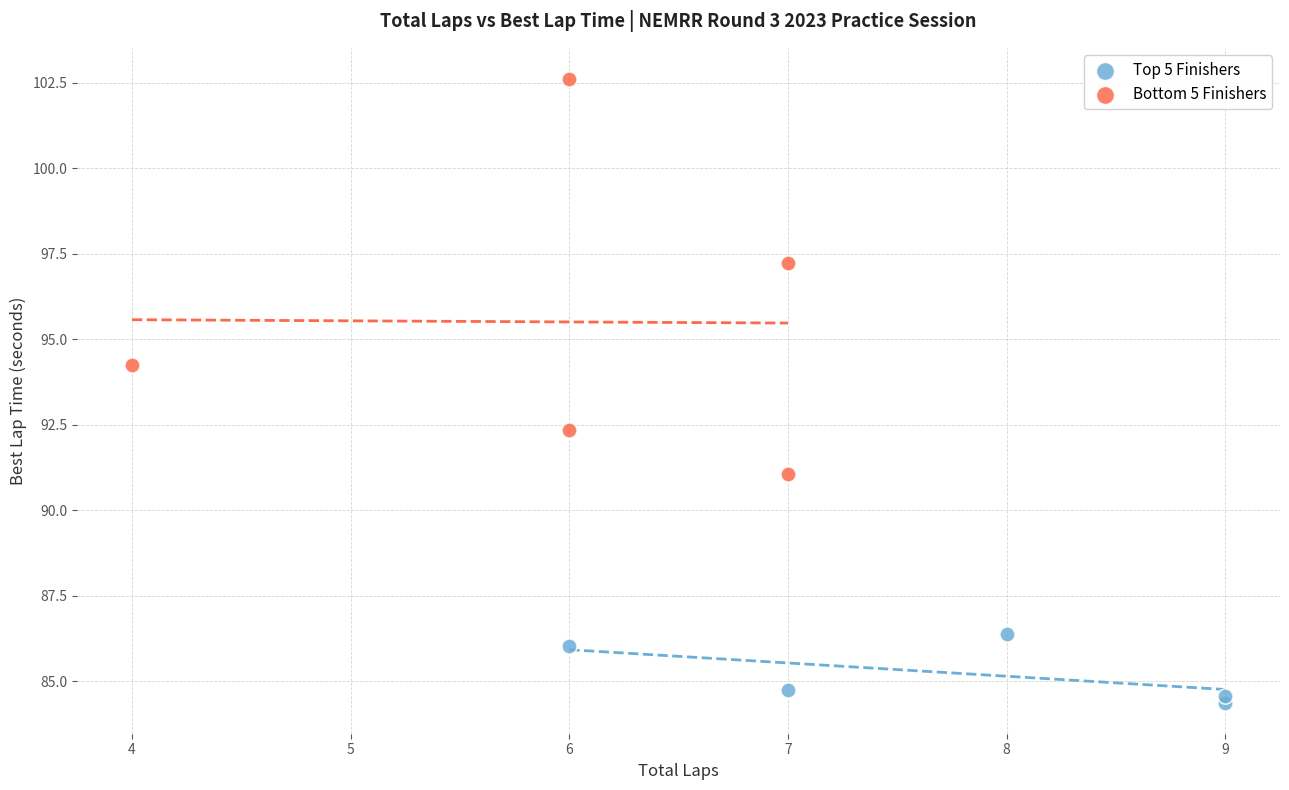

Which series reaches the minimum Y coordinate?

Top 5 Finishers